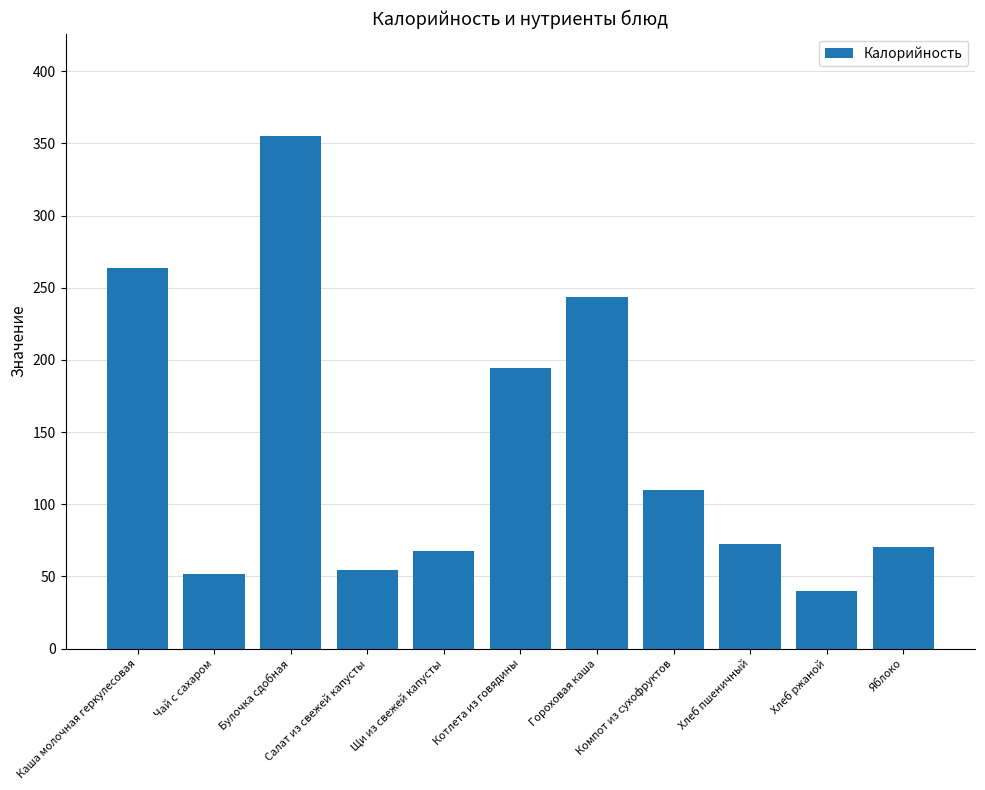

What is the average value?

138.5